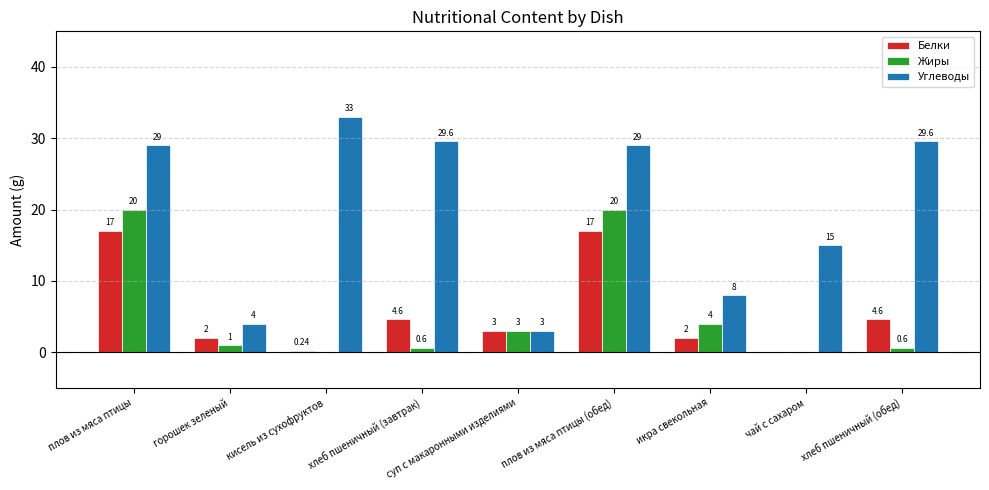

Between горошек зеленый and хлеб пшеничный (обед), which series saw the biggest shift?

Углеводы